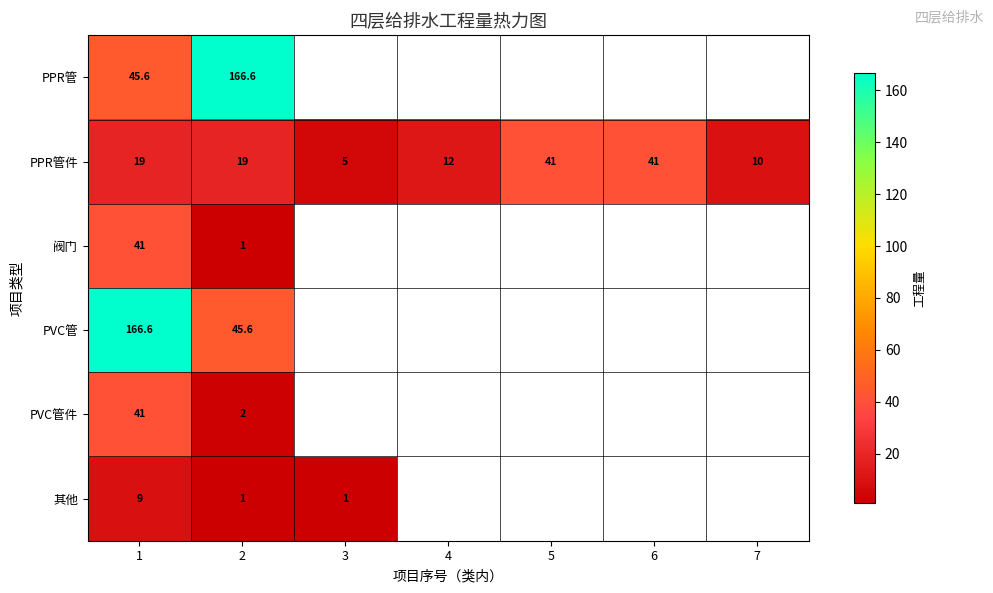

What is the lowest value of the PPR管件 series?

5.0